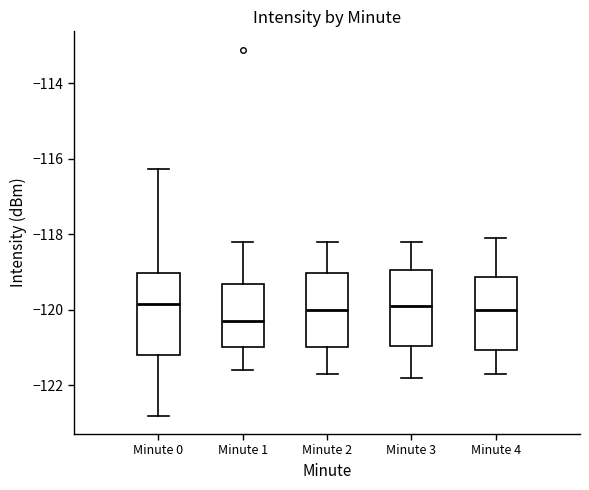

Where is the lower edge of the box for Minute 1 on the y-axis? The values are not printed on the chart, so give them approximately, as read against the axis.

-121.0